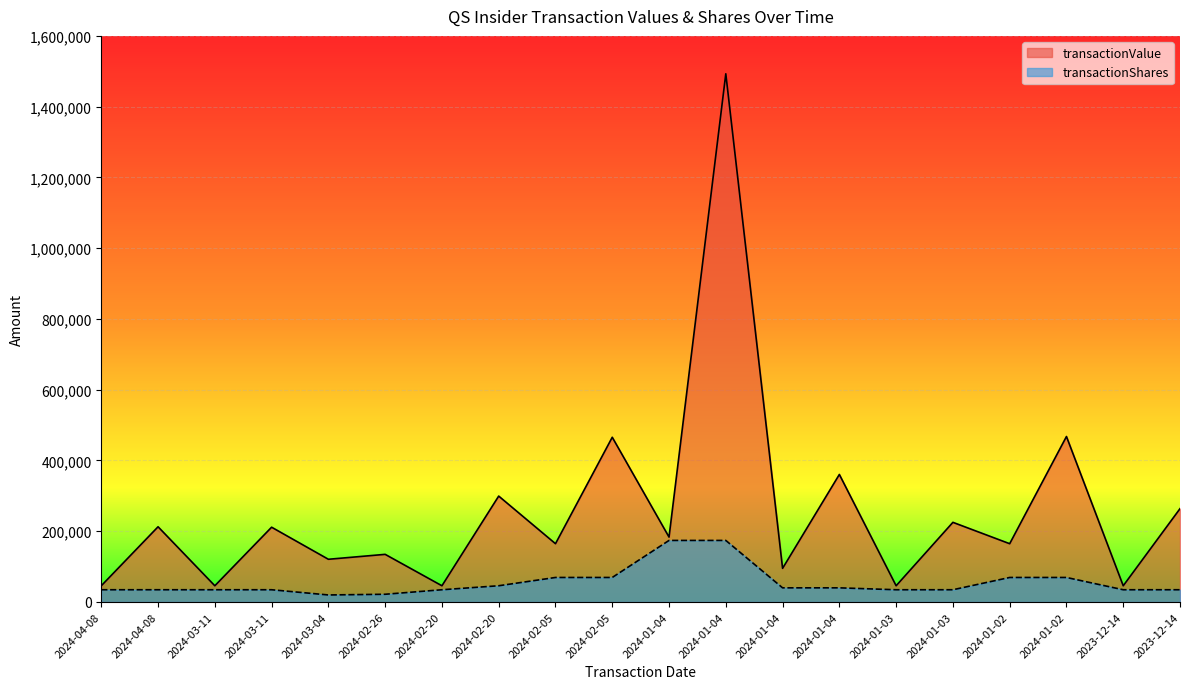

What is the label of the 18th point from the left?

2024-01-02